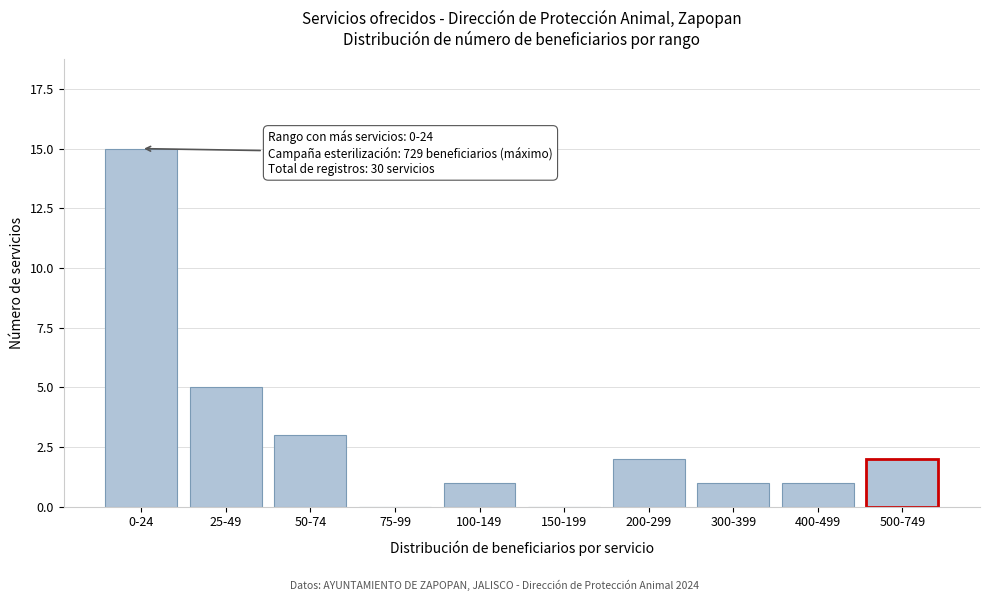

Reading right to left, list all the values displayed in this chart.

500-749=2	400-499=1	300-399=1	200-299=2	150-199=0	100-149=1	75-99=0	50-74=3	25-49=5	0-24=15